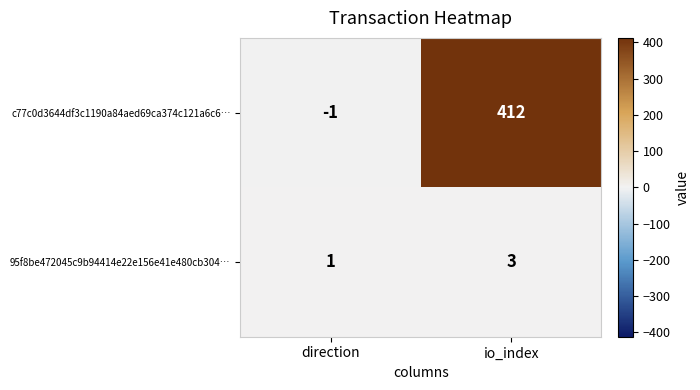

Reading left to right, transcribe all the data shown in this chart.

c77c0d3644df3c1190a84aed69ca374c121a6c6…: -1	412
95f8be472045c9b94414e22e156e41e480cb304…: 1	3